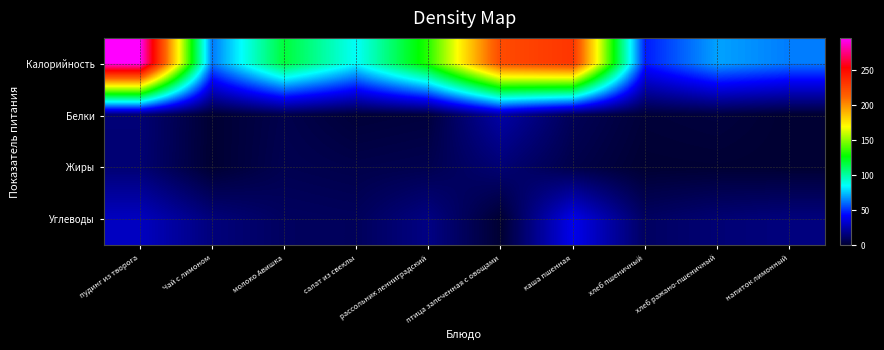

Reading right to left, extract all data points from this chart.

Калорийность: напиток лимонный=63.2	хлеб ражано-пшеничный=69.6	хлеб пшеничный=46.9	каша пшенная=231.9	птица запеченная с овощами=223.0	рассольник ленниградский=133.7	салат из свеклы=85.7	молоко Авишка=117.6	Чай с лимоном=62.5	пудинг из творога=296.6
Белки: напиток лимонный=0.1	хлеб ражано-пшеничный=2.6	хлеб пшеничный=1.5	каша пшенная=7.9	птица запеченная с овощами=24.3	рассольник ленниградский=2.6	салат из свеклы=1.4	молоко Авишка=5.6	Чай с лимоном=0.3	пудинг из творога=14.0
Жиры: напиток лимонный=0.0	хлеб ражано-пшеничный=0.5	хлеб пшеничный=0.2	каша пшенная=5.0	птица запеченная с овощами=13.9	рассольник ленниградский=6.1	салат из свеклы=5.1	молоко Авишка=6.4	Чай с лимоном=0.1	пудинг из творога=13.5
Углеводы: напиток лимонный=15.7	хлеб ражано-пшеничный=13.7	хлеб пшеничный=9.8	каша пшенная=38.8	птица запеченная с овощами=0.2	рассольник ленниградский=17.0	салат из свеклы=8.6	молоко Авишка=9.4	Чай с лимоном=15.2	пудинг из творога=29.6